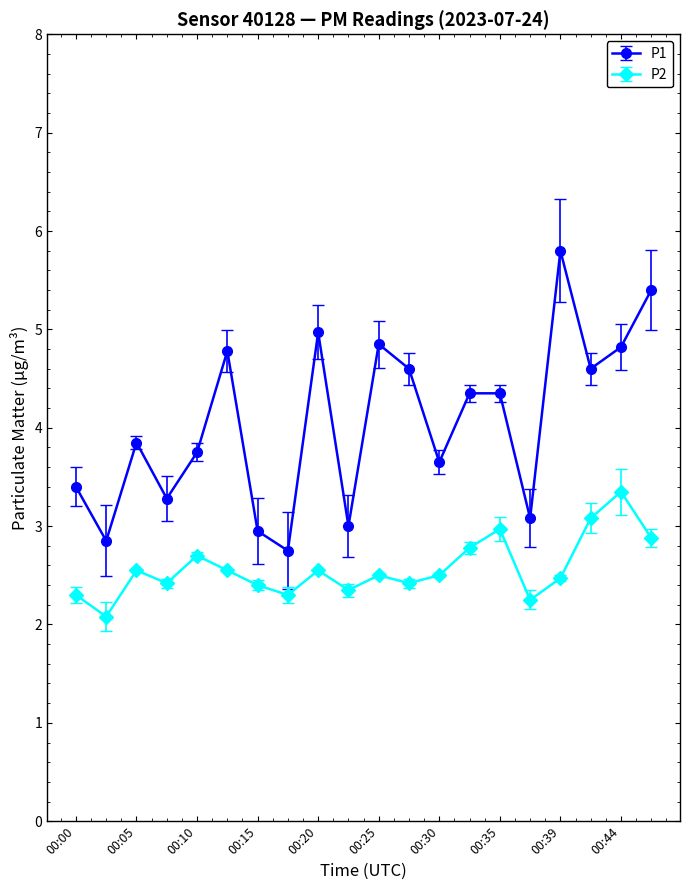

What is the minimum value for P1?

2.8